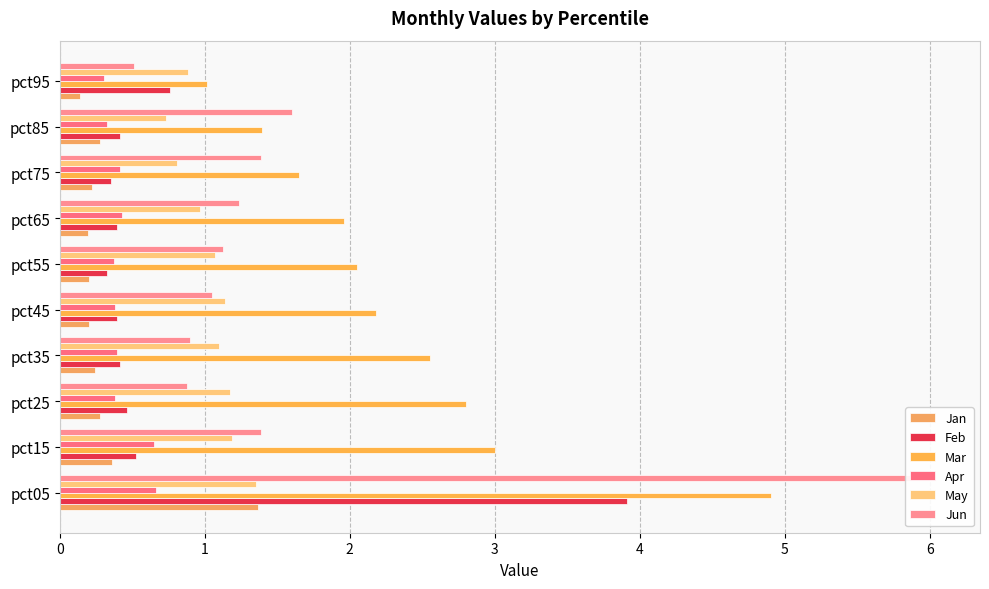

How many groups of bars are there?

10